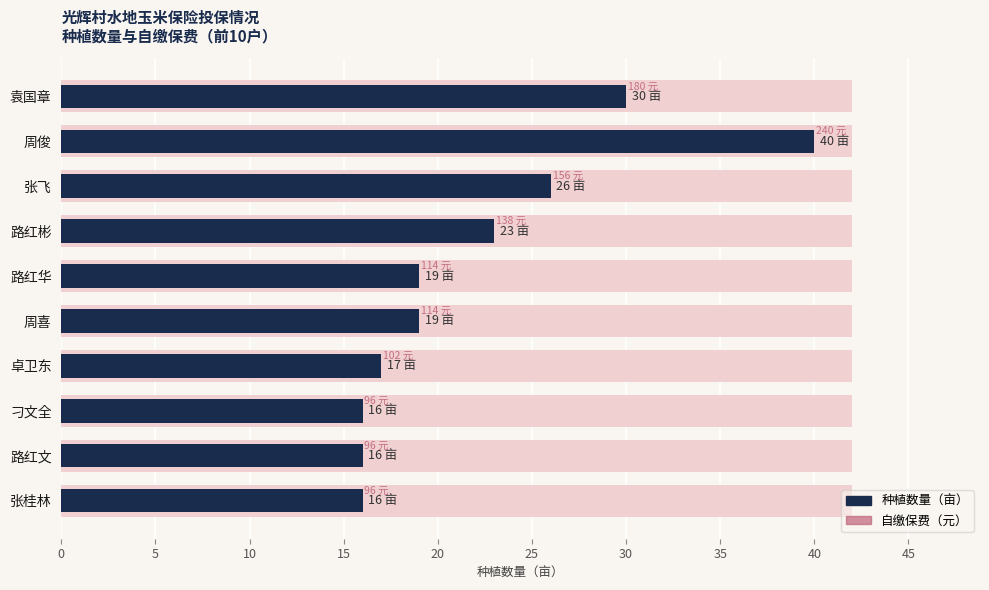

What is the difference between the maximum and minimum values in the 种植数量（亩） series?

24